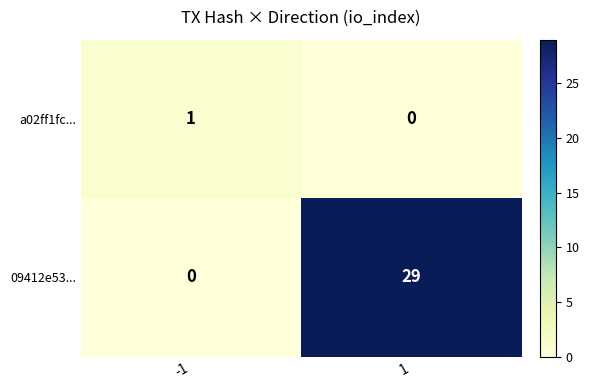

Reading right to left, list all the values displayed in this chart.

a02ff1fc...: 0	1
09412e53...: 29	0